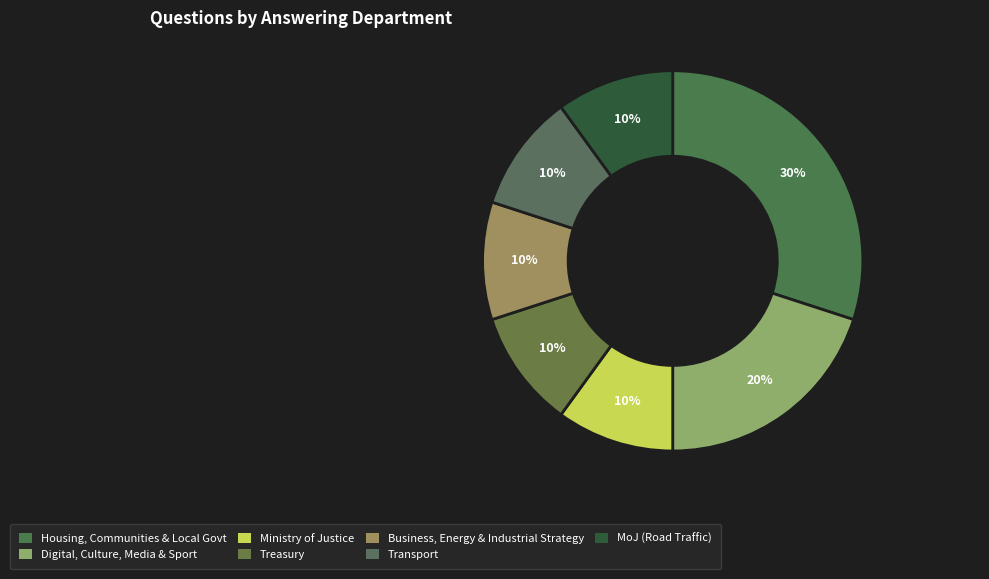

Count the number of slices in the pie.

7